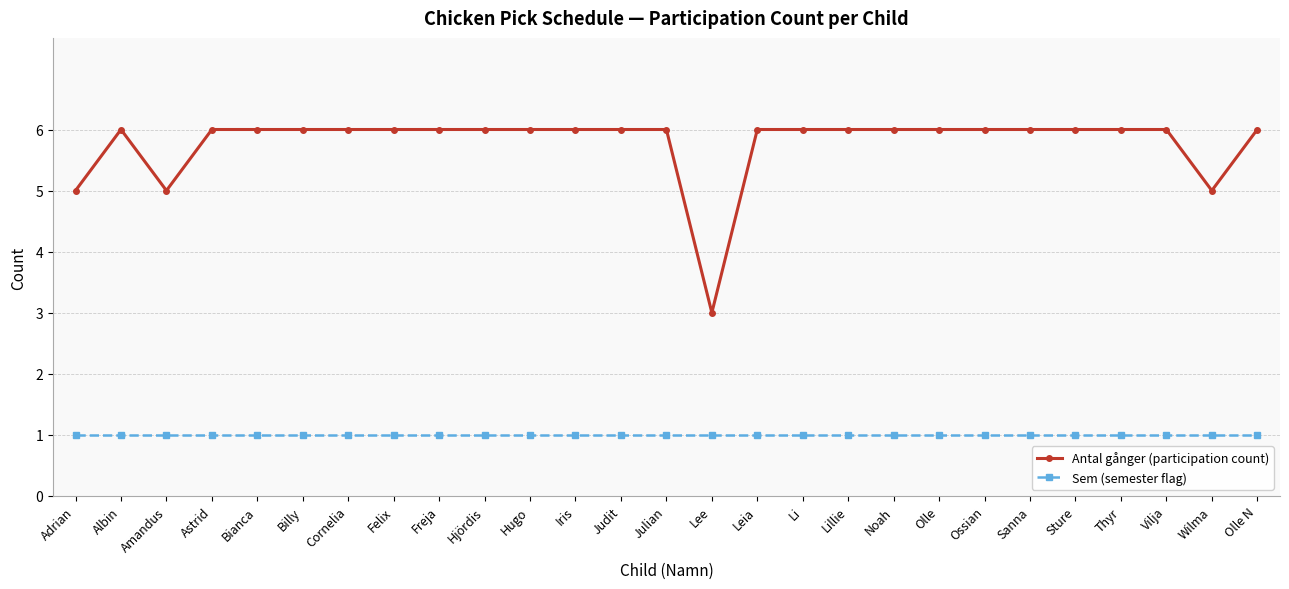

Is the value of Antal gånger (participation count) at Sanna greater than the value of Sem (semester flag) at Hjördis?

Yes